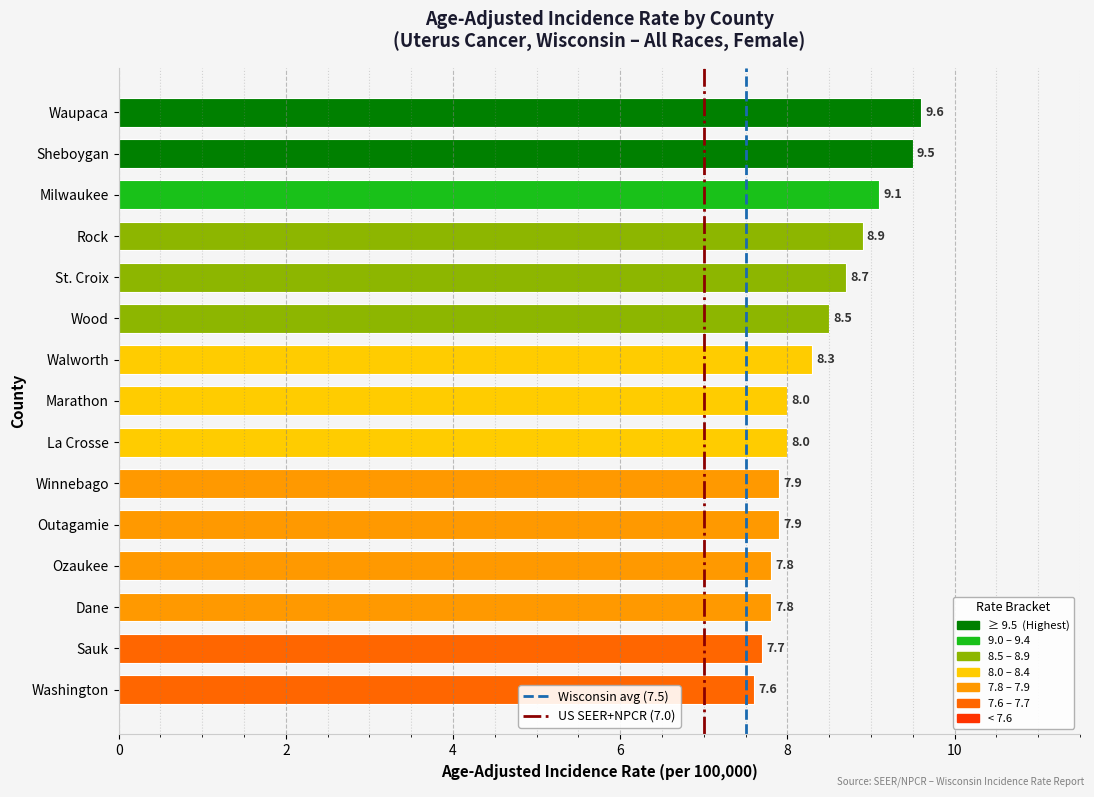

What is the ratio of the value at Washington to the value at Outagamie?

1.0